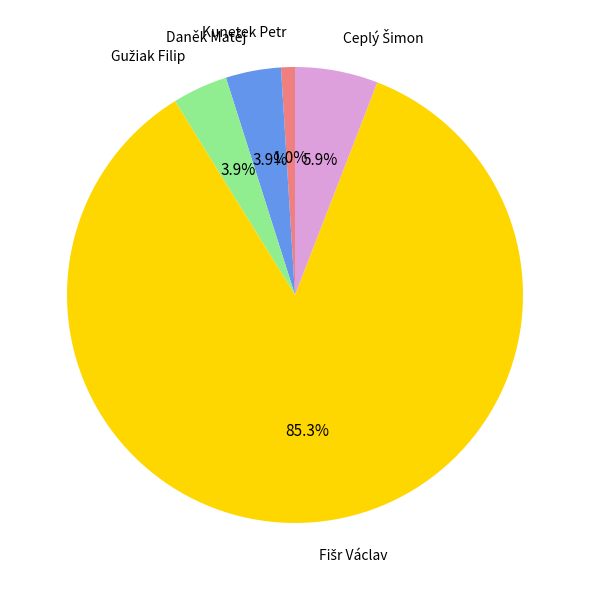

Does any single category account for the majority?

Yes